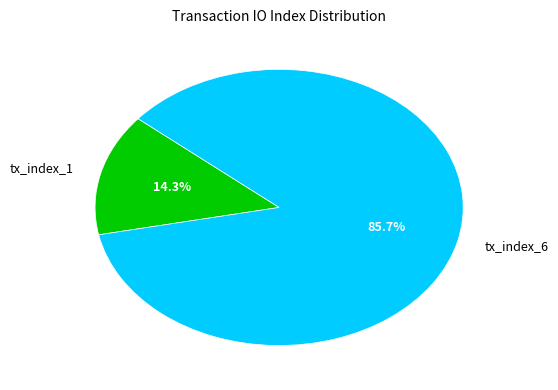

The tx_index_6 slice represents 75% of the pie. True or false?

False